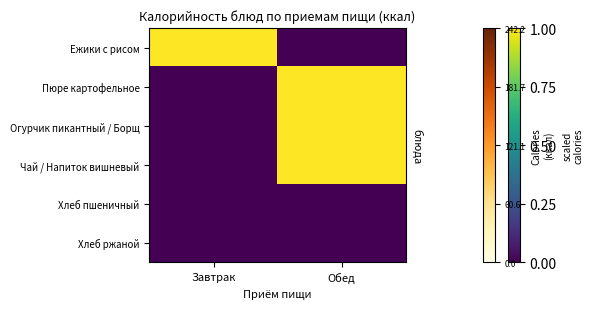

Reading left to right, list all the values displayed in this chart.

Ежики с рисом: Завтрак=1	Обед=0
Пюре картофельное: Завтрак=0	Обед=1
Огурчик пикантный / Борщ: Завтрак=0	Обед=1
Чай / Напиток вишневый: Завтрак=0	Обед=1
Хлеб пшеничный: Завтрак=0	Обед=0
Хлеб ржаной: Завтрак=0	Обед=0